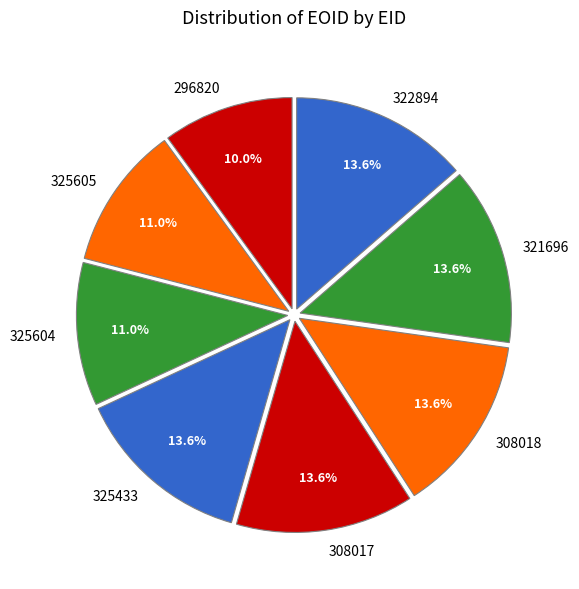

To the nearest percent, what is the combined percentage of 308017 and 308018?

27%